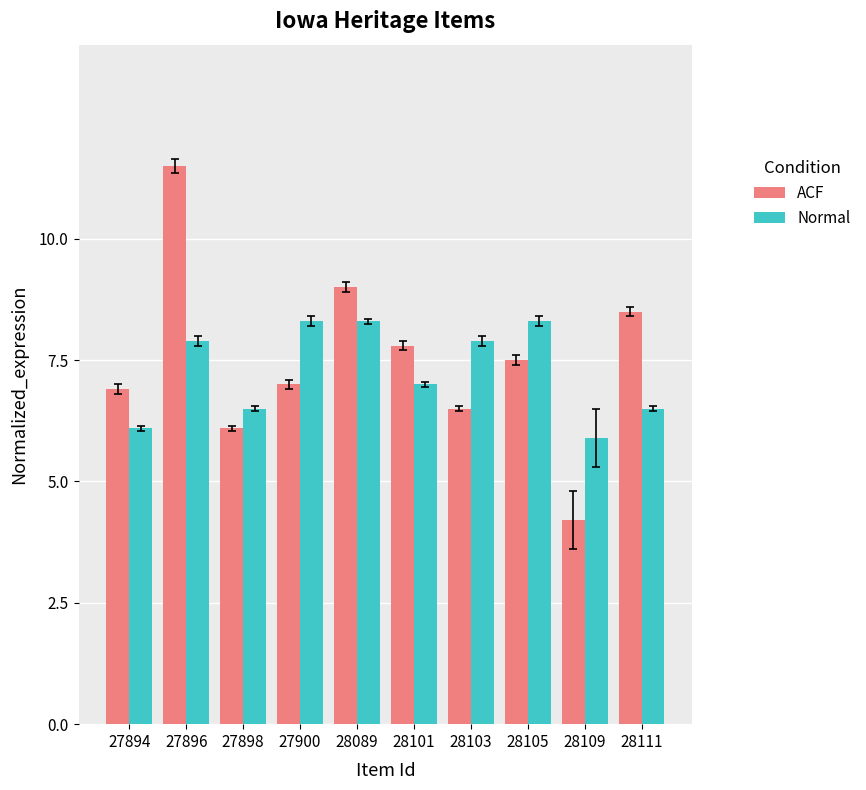

The value of ACF at 27894 is 9.0. True or false?

False